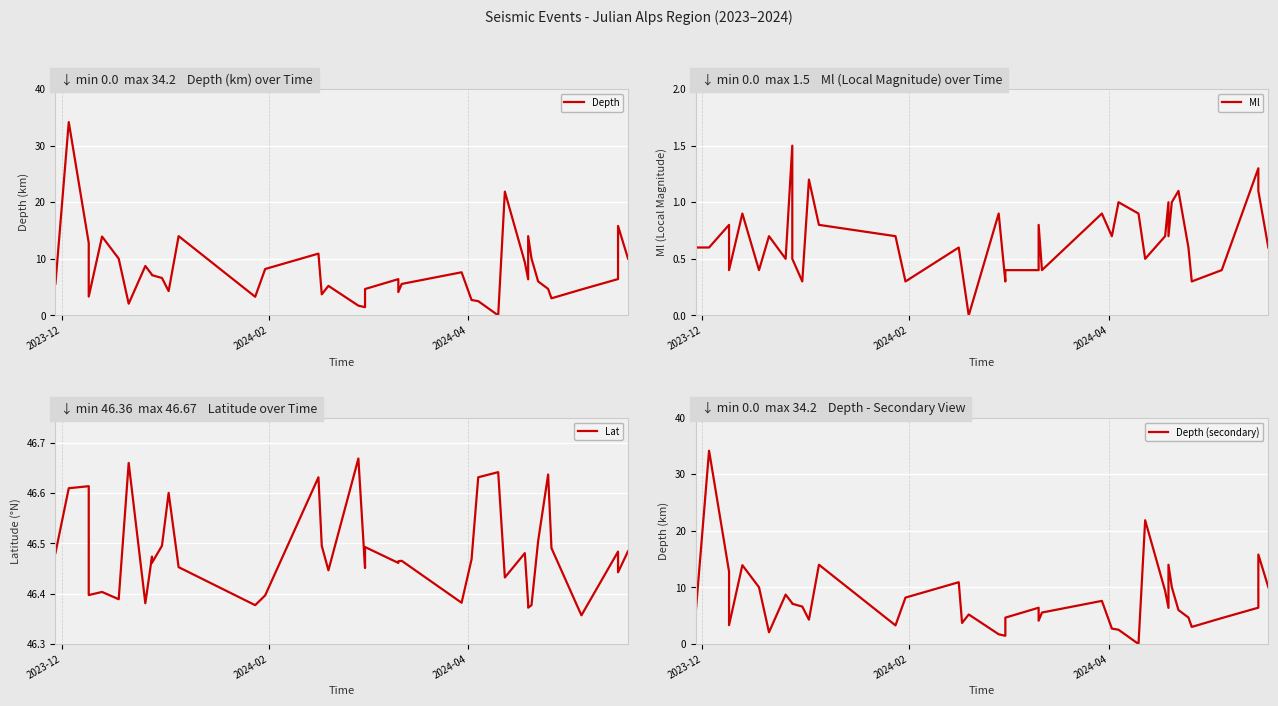

How many interior local valleys does the Lat series have?

13